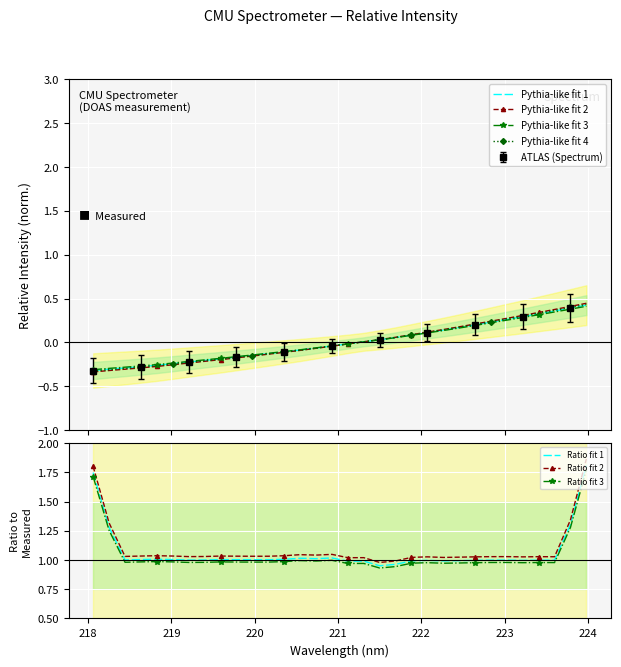

Rank the categories by value from highest to lowest.

223.9802, 223.7895, 223.5987, 223.408, 223.2172, 223.0264, 222.8355, 222.6447, 222.4538, 222.263, 222.0721, 221.8812, 221.6902, 221.4993, 221.3083, 221.1174, 220.9264, 220.7354, 220.5444, 220.3533, 220.1623, 219.9712, 219.7801, 219.589, 219.3979, 219.2067, 219.0156, 218.8244, 218.6332, 218.442, 218.2508, 218.0596